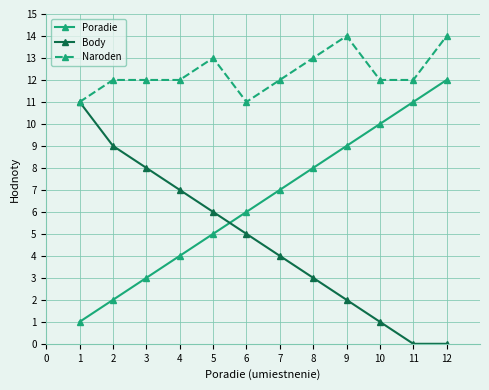

Does the chart have visible grid lines?

Yes